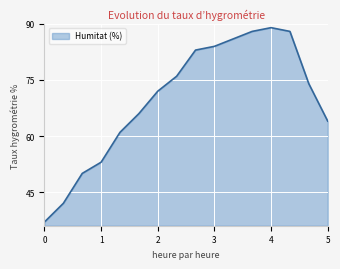

Does the chart have visible grid lines?

Yes